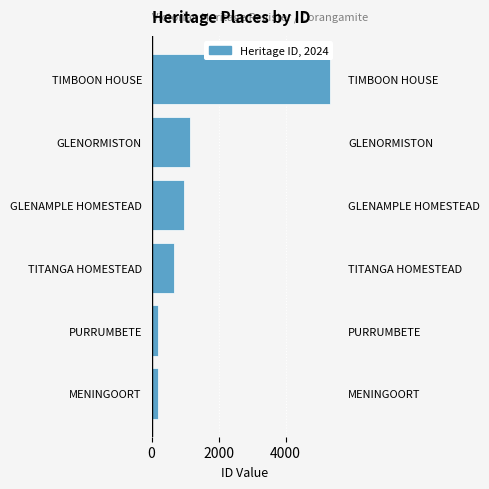

Reading left to right, what are all the values shown in this chart?

193	196	655	962	1150	5309